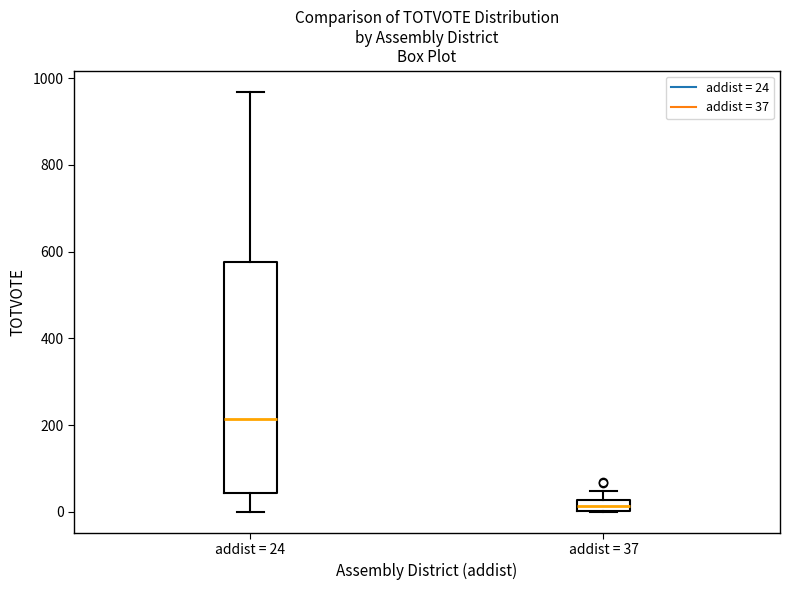

Which box is the tallest, from its lower edge to its upper edge?

addist = 24